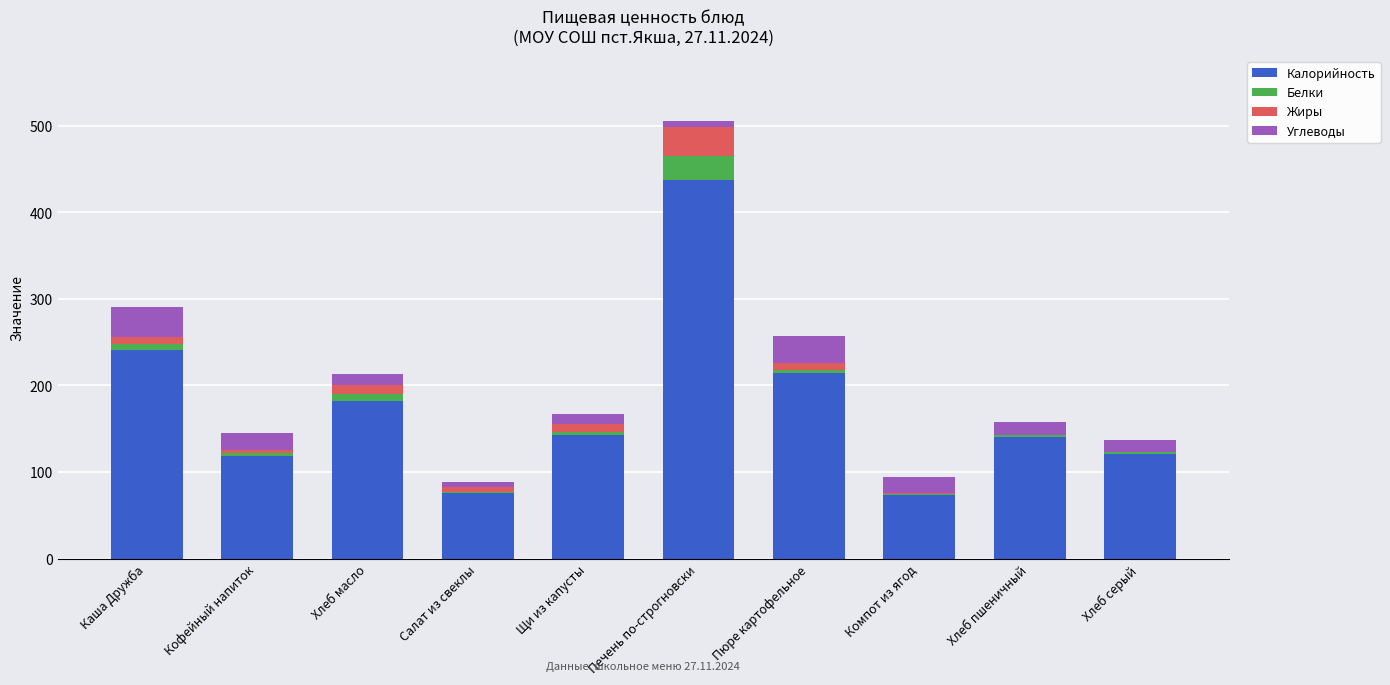

At which label does Калорийность reach its peak?

Печень по-строгновски